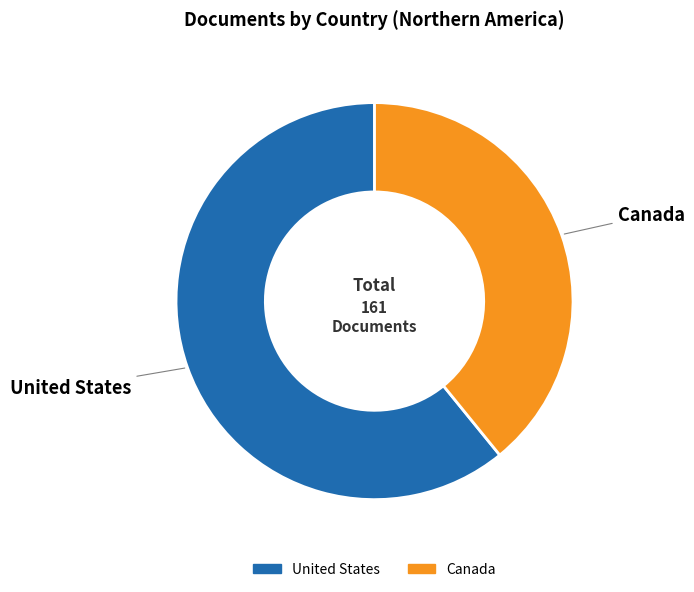

Between United States and Canada, which is larger?

United States